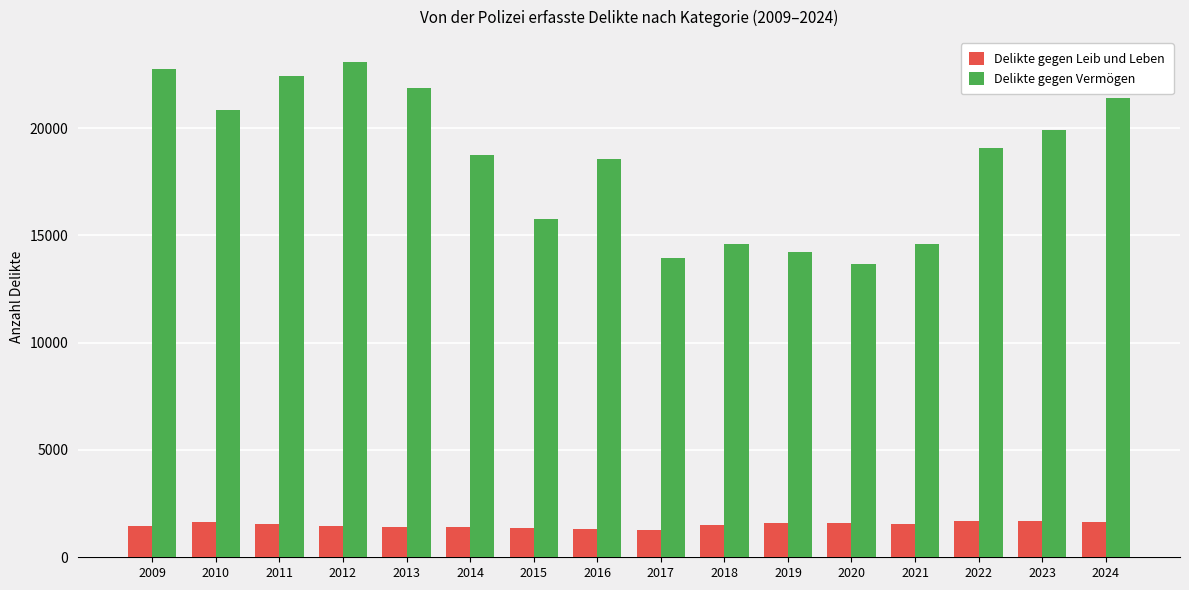

The value of Delikte gegen Leib und Leben at 2009 is 1454. True or false?

True